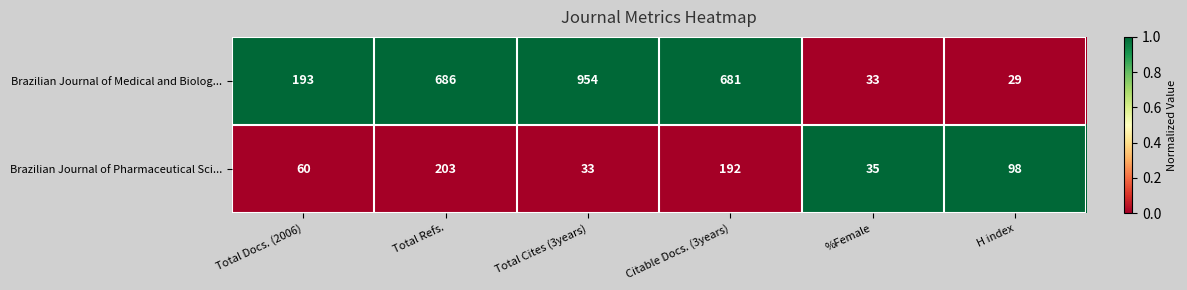

What is the difference between the highest and lowest values at Total Refs.?

483